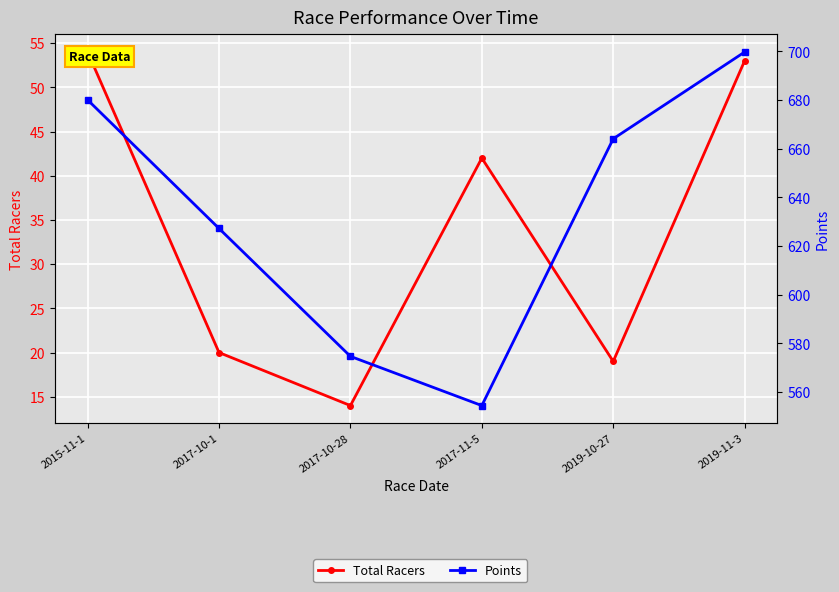

How many interior local valleys does the Points series have?

1